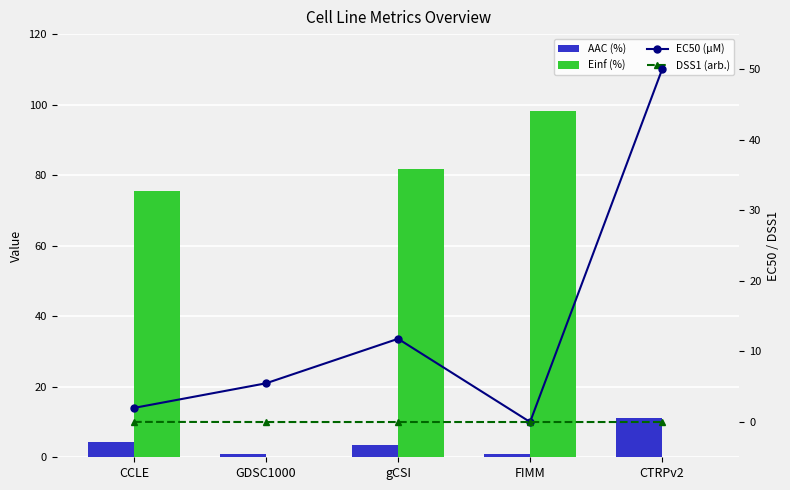

At which category does the chart reach its peak across all series?

FIMM